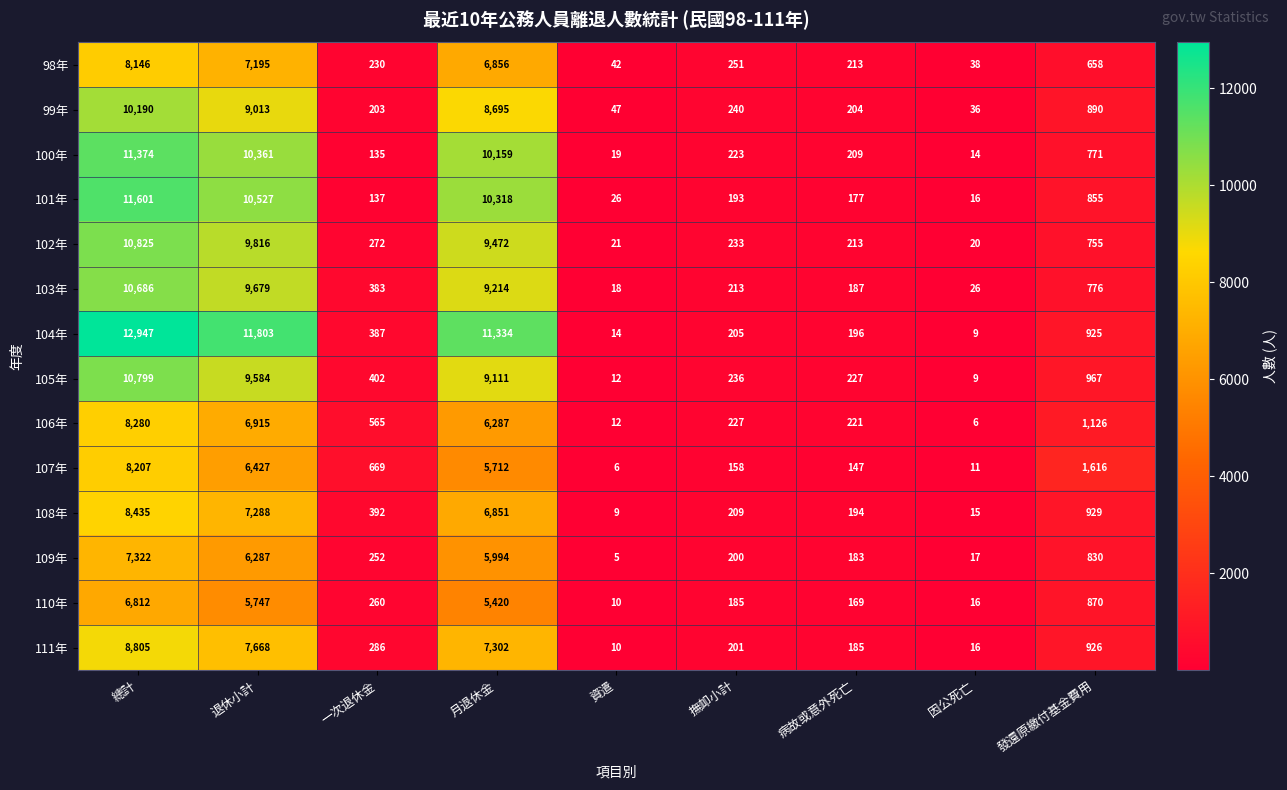

Which series has the largest total across all categories?

104年